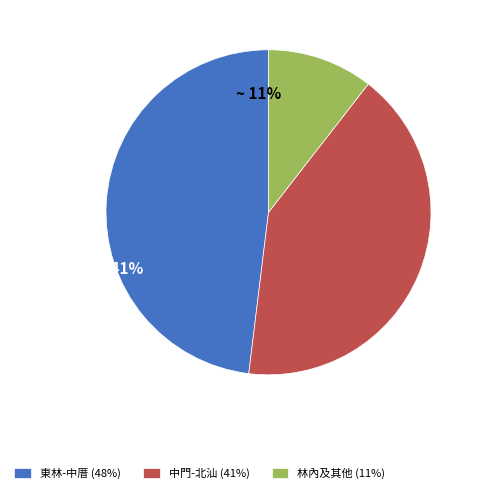

Rank the categories by value from lowest to highest.

林內及其他 (11%), 中門-北汕 (41%), 東林-中厝 (48%)